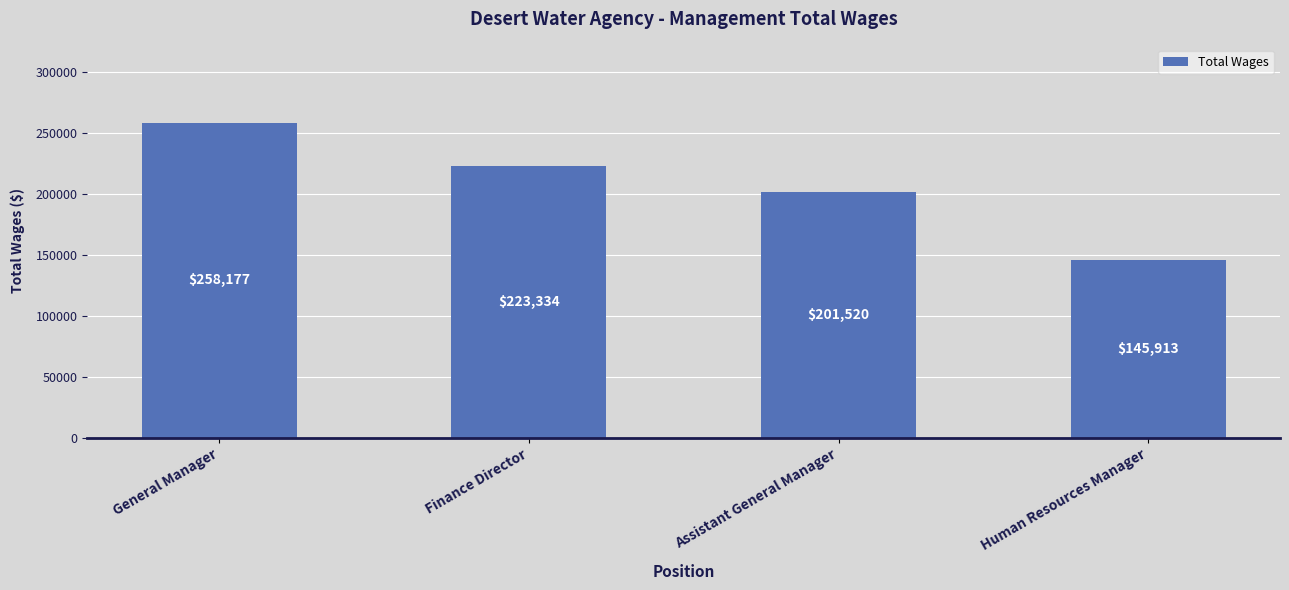

Does the chart contain any negative values?

No